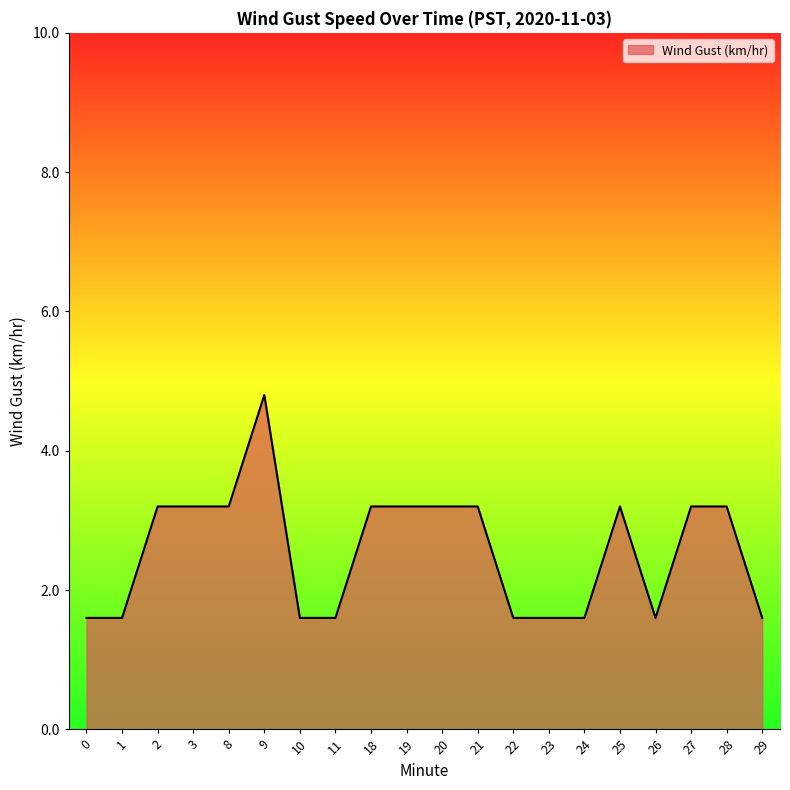

What is the ratio of the value at 24 to the value at 20?

0.5